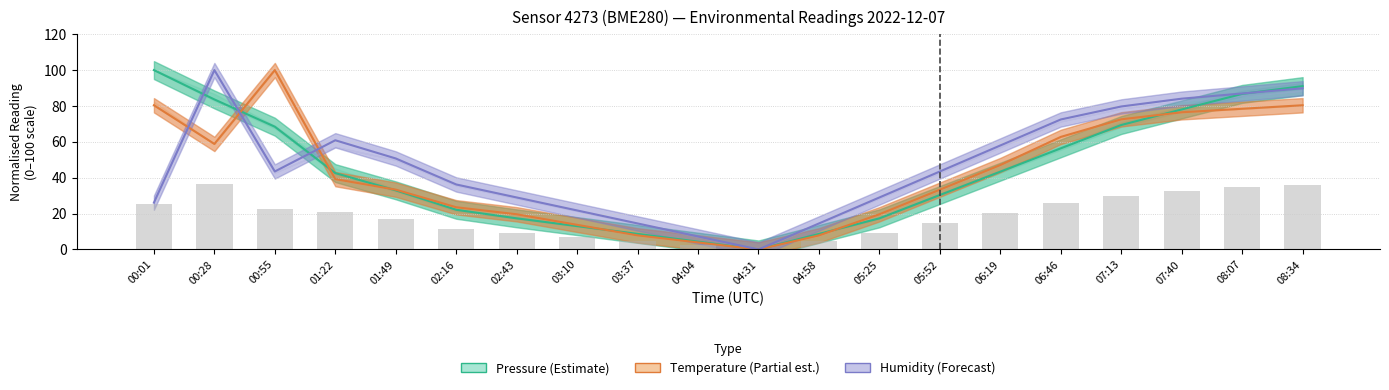

Rank the series by their average value, from highest to lowest.

Humidity (Forecast), Pressure (Estimate), Temperature (Partial est.)